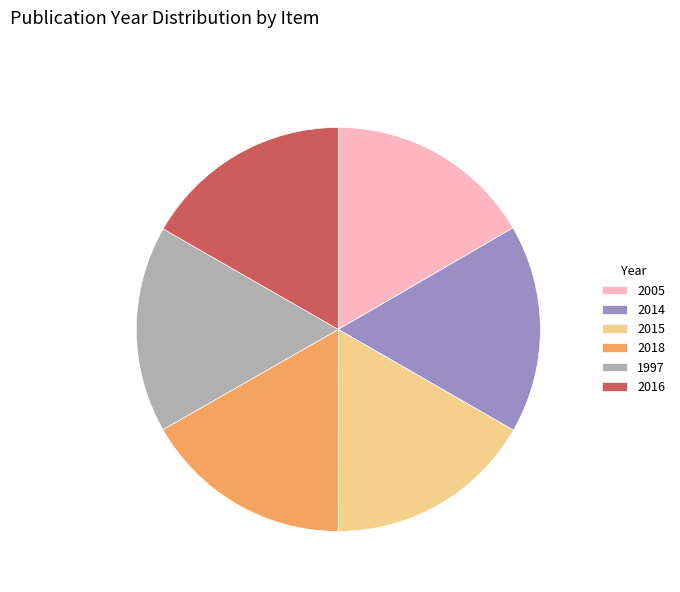

Is 2015 the majority of the pie?

No